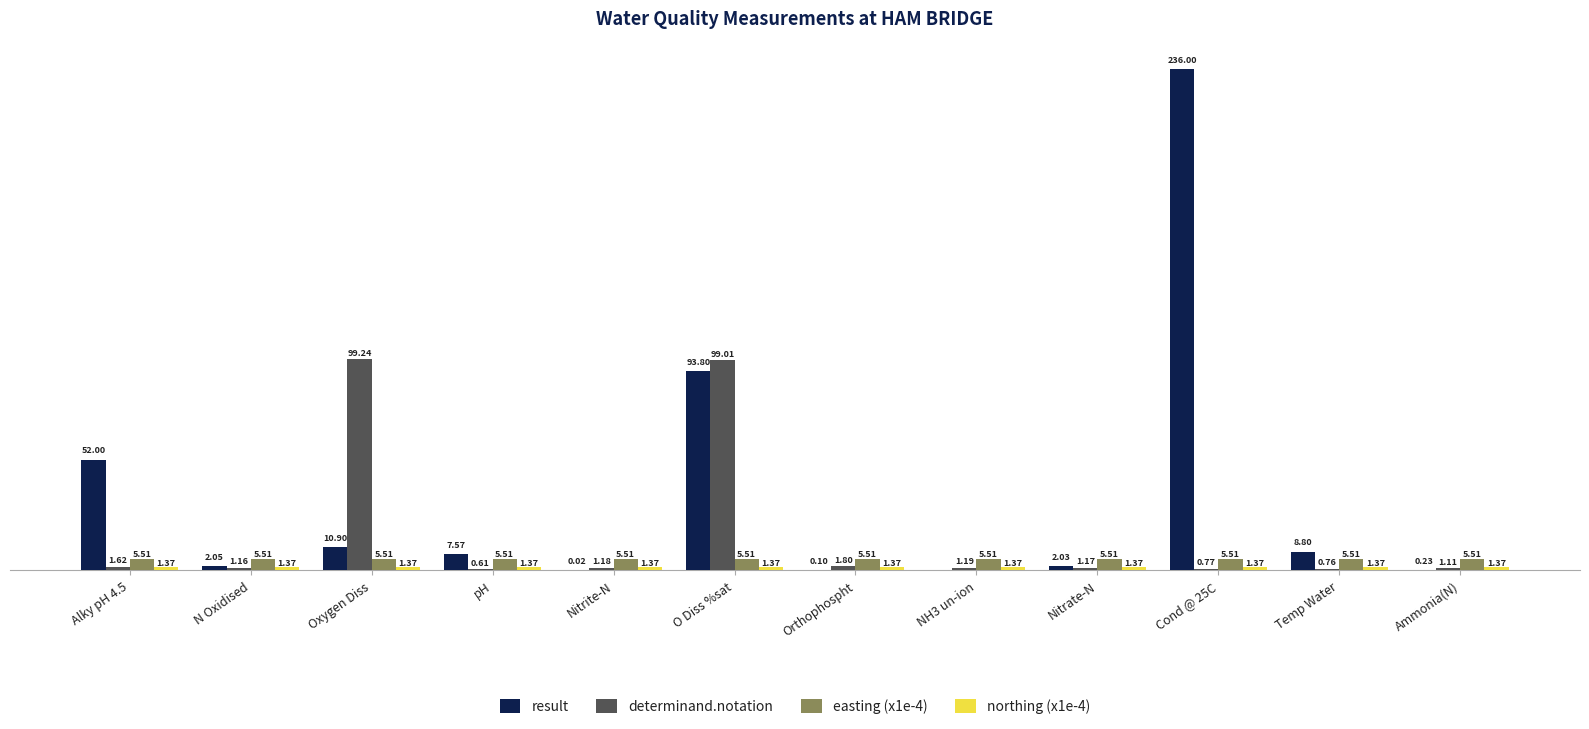

Which series has the largest total across all categories?

result